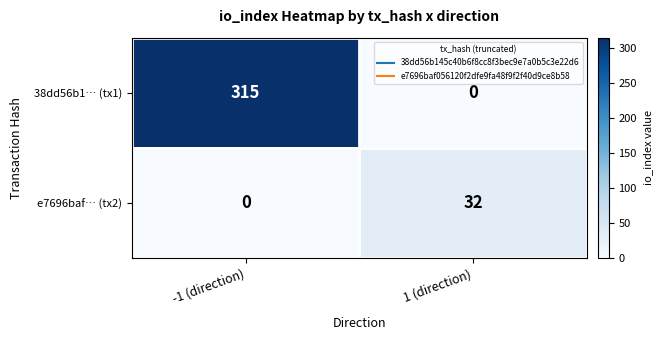

At which category is the sum across all series the highest?

-1 (direction)